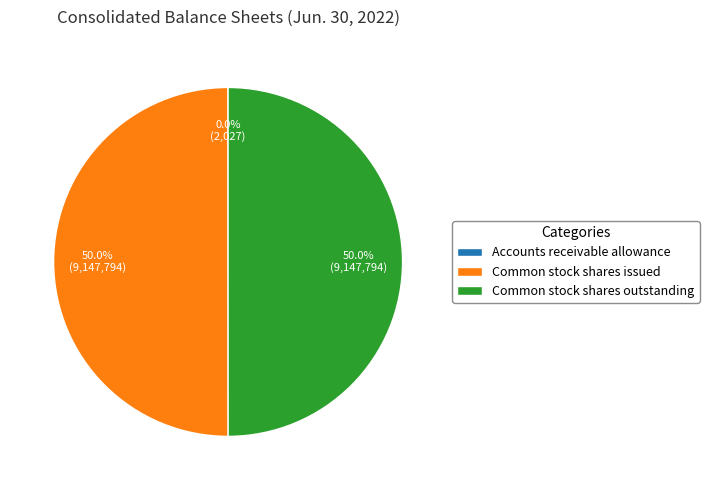

To the nearest percent, what is the difference between the largest and smallest slice percentages?

50%